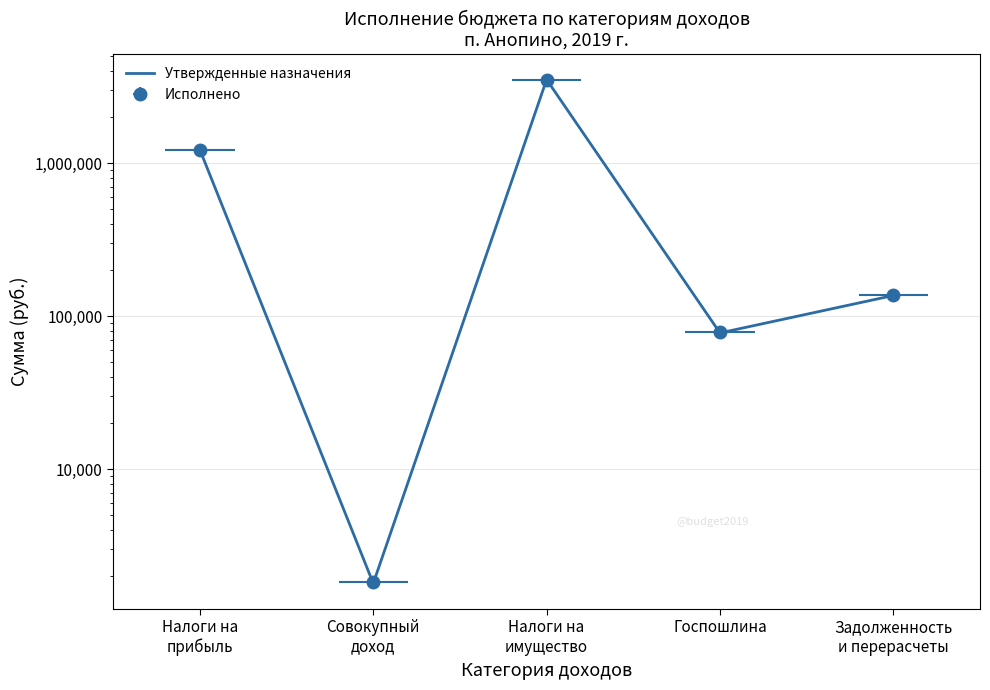

What is the sum of all values?

4973430